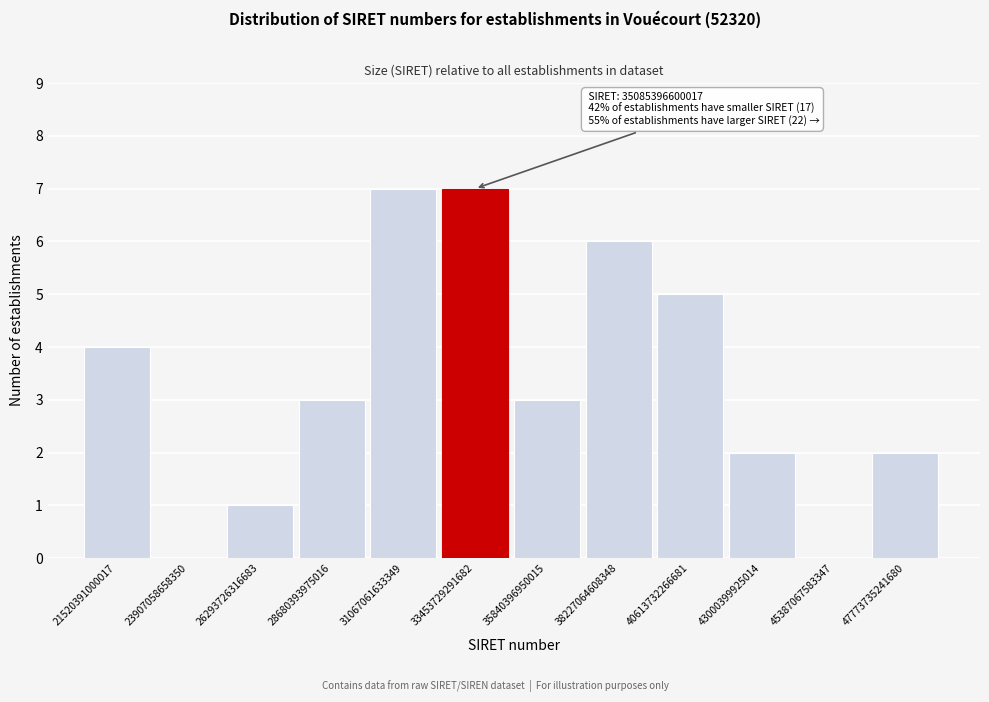

Reading right to left, extract all data points from this chart.

47773735241680=2	45387067583347=0	43000399925014=2	40613732266681=5	38227064608348=6	35840396950015=3	33453729291682=7	31067061633349=7	28680393975016=3	26293726316683=1	23907058658350=0	21520391000017=4